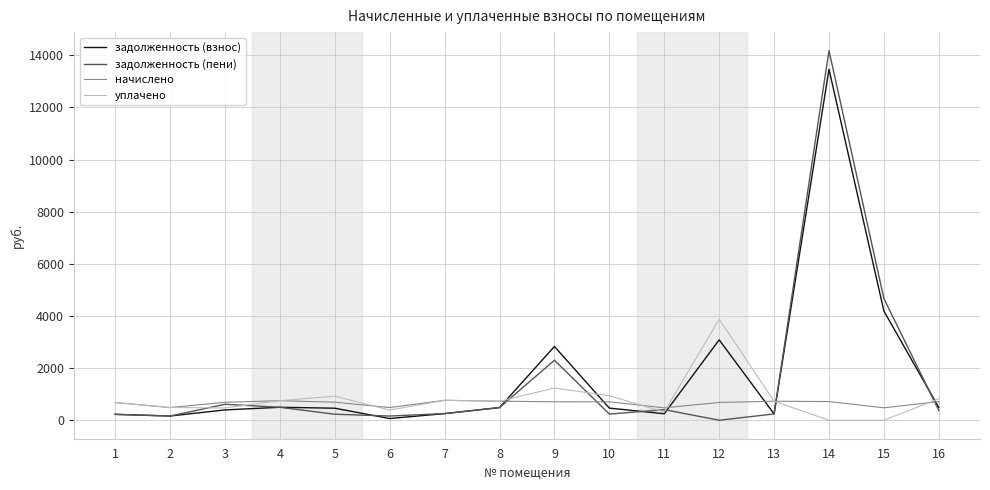

Is this an area chart (filled region under the line)?

No